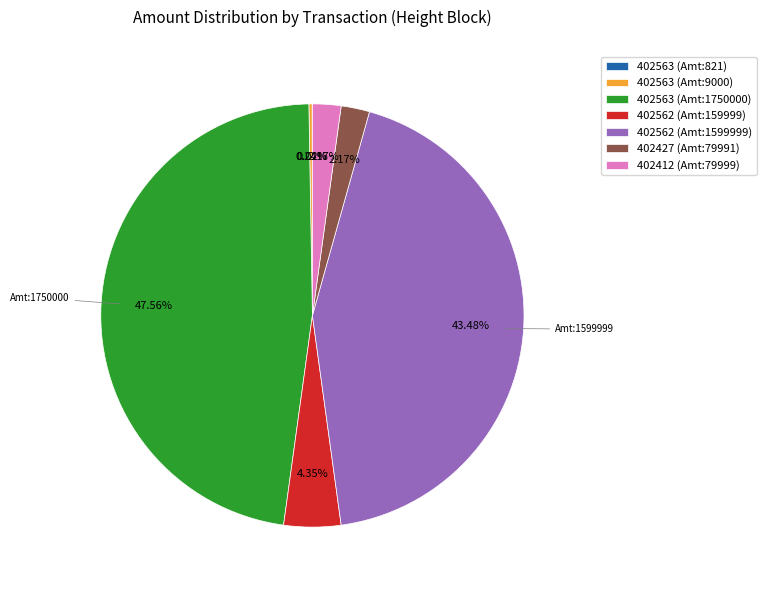

Is there any slice that represents more than half of the pie?

No